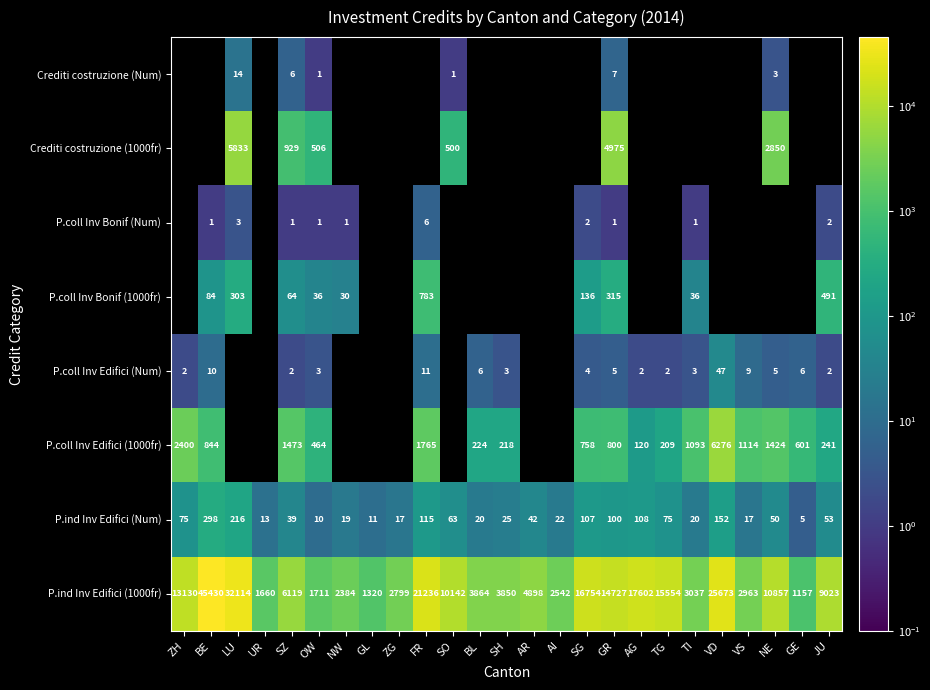

Which label corresponds to the largest value in the chart?

BE